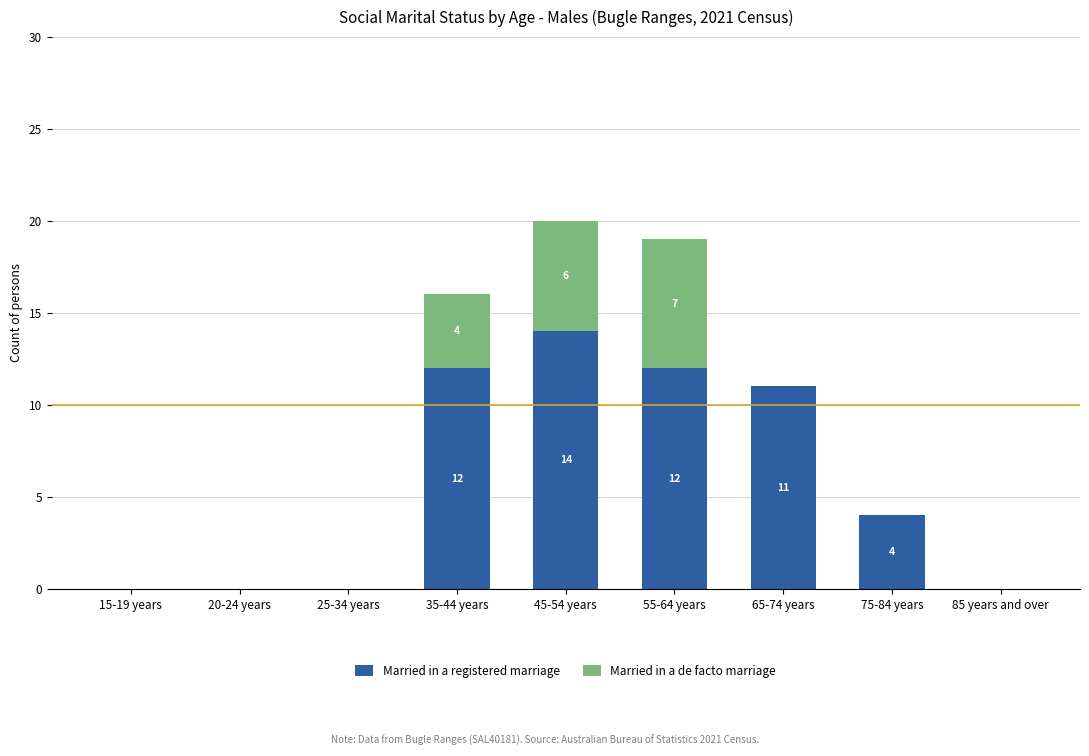

What is the total value across all series at 75-84 years?

4